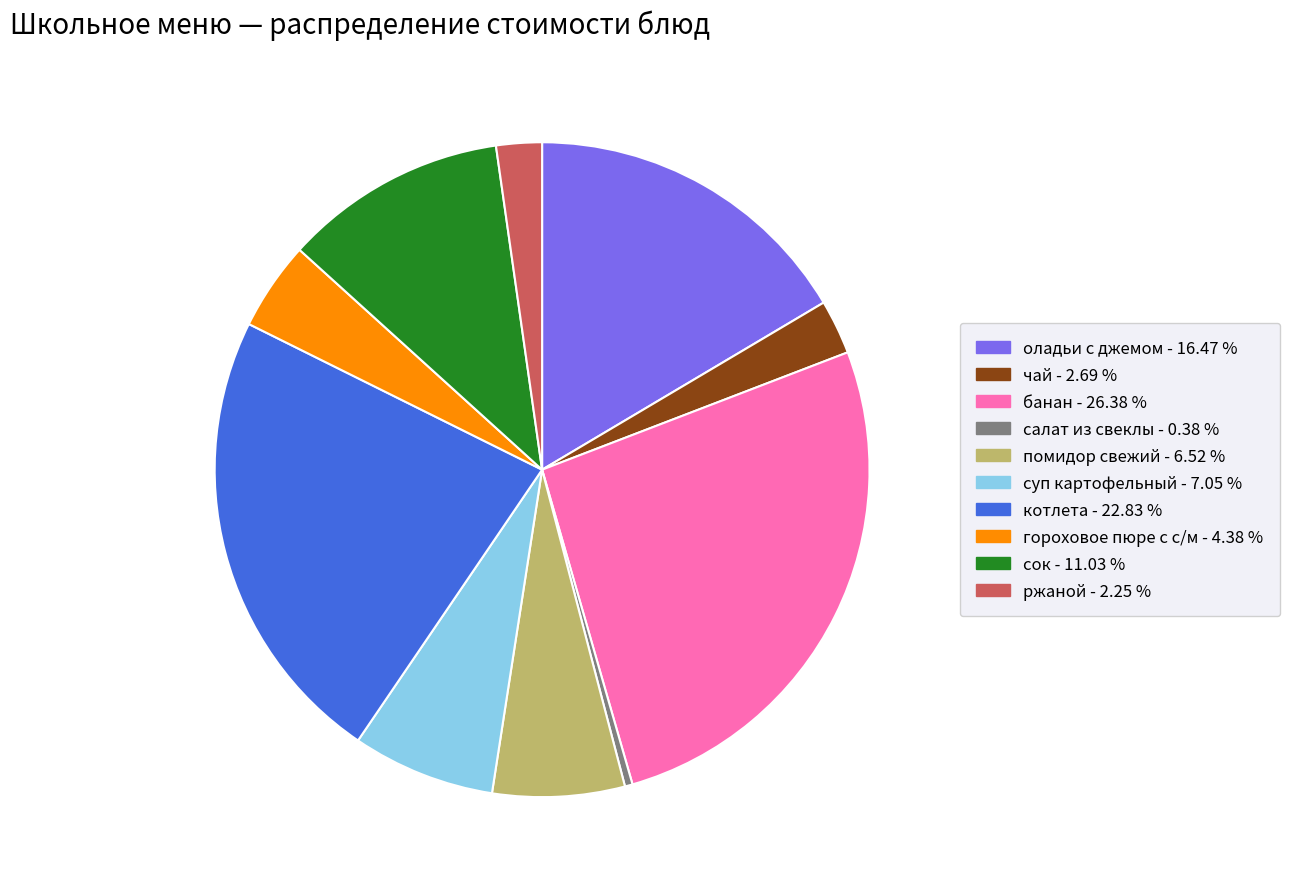

What is the smallest slice in the pie chart?

салат из свеклы